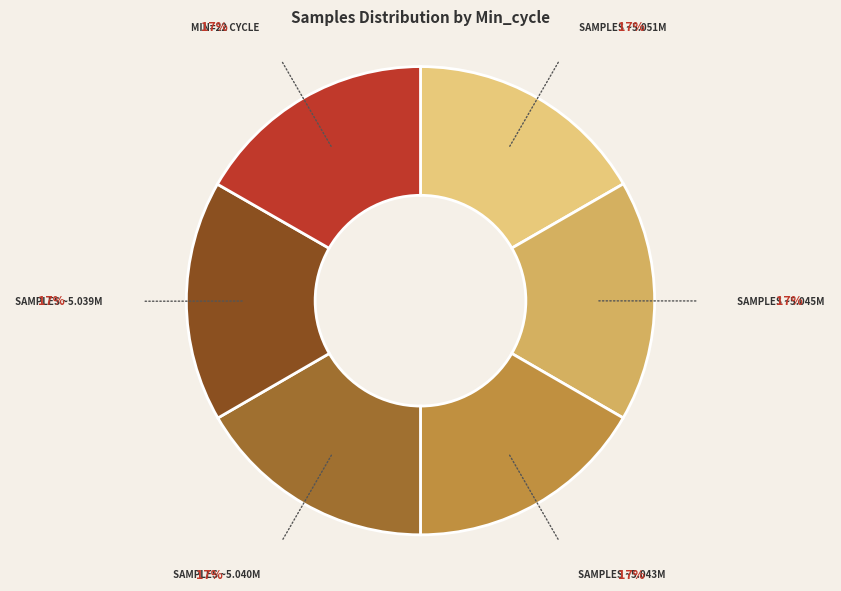

Does SAMPLES ~5.045M account for over 50% of the chart?

No